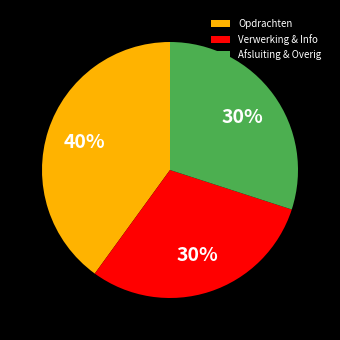

The Verwerking & Info slice represents 30% of the pie. True or false?

True